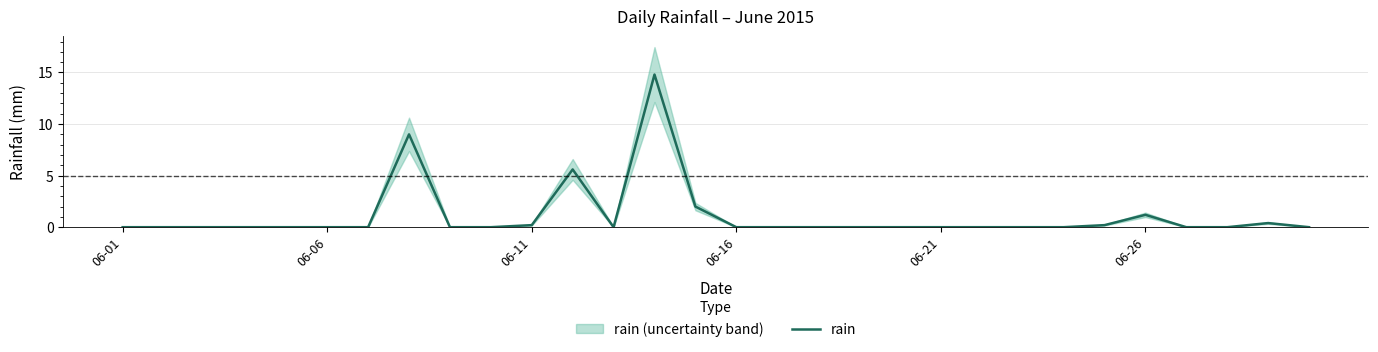

How many values exceed 0?

8